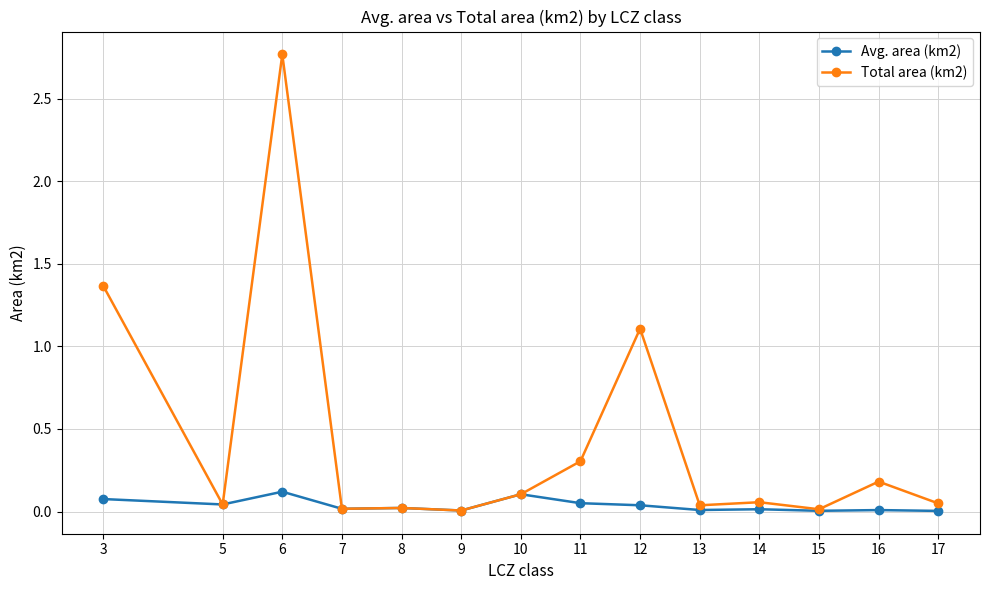

How many lines are shown in the chart?

2